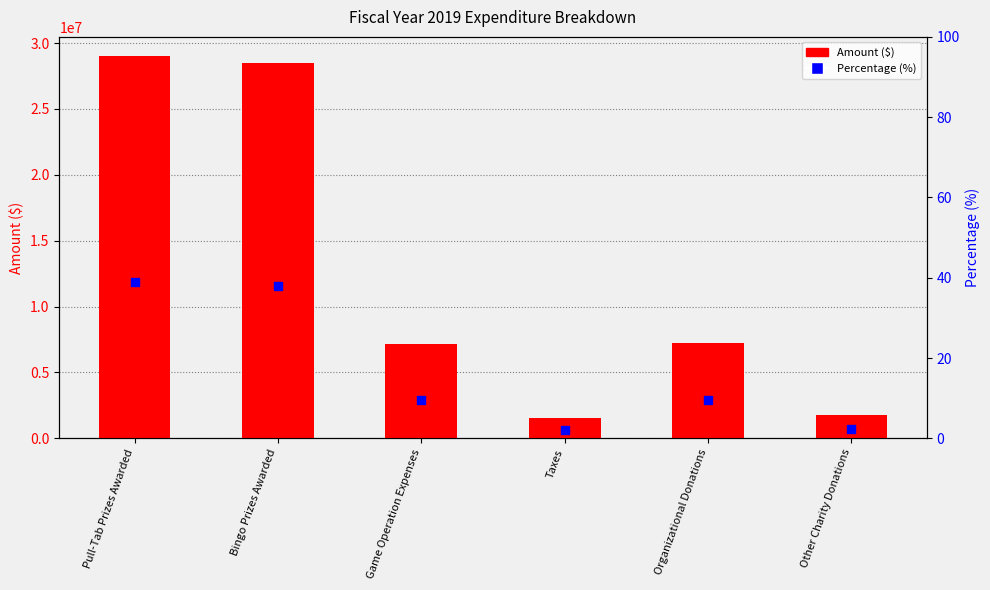

Which series has the largest total across all categories?

Amount ($)